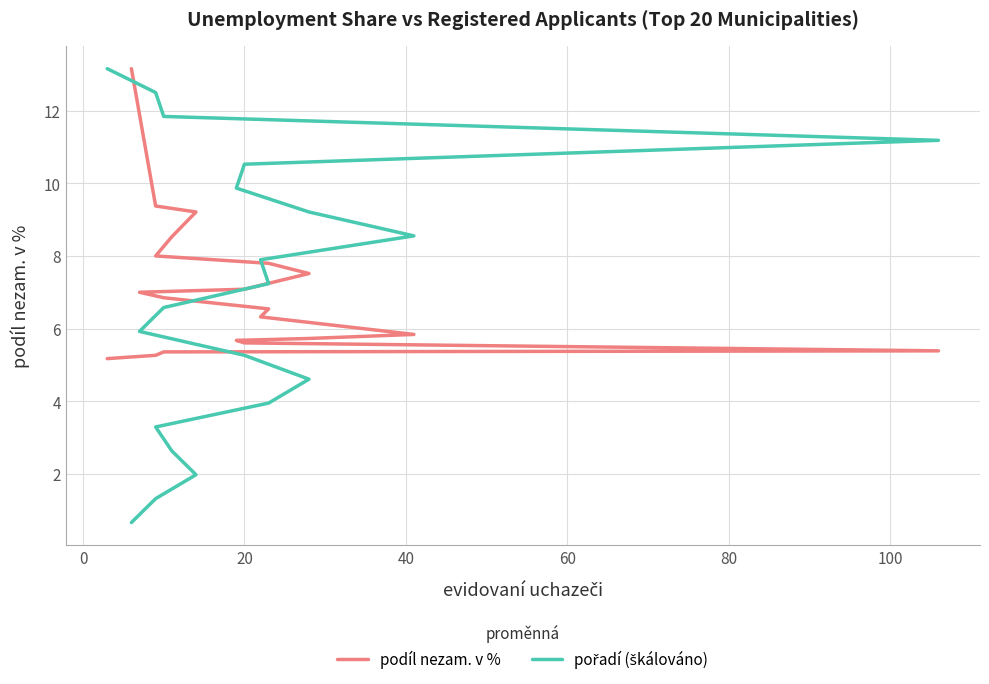

After their last crossing, which series has the higher values: podíl nezam. v % or pořadí (škálováno)?

pořadí (škálováno)